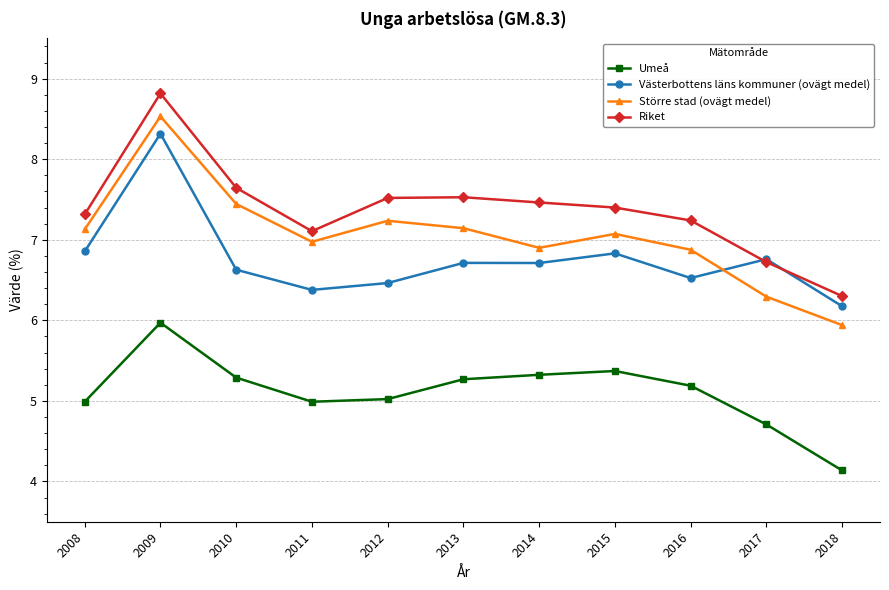

Is it true that Riket equals 15.5 at 2009?

False